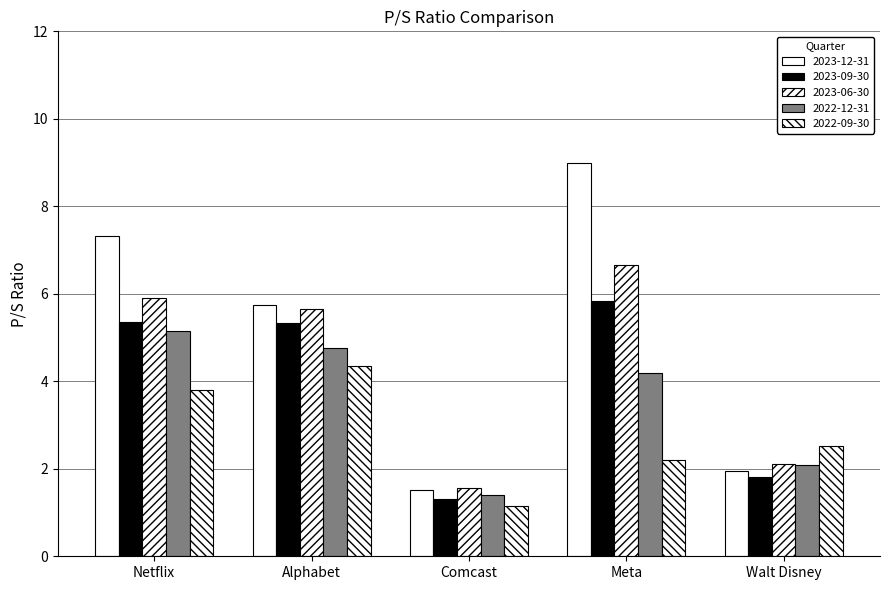

How many data points does each series have?

5